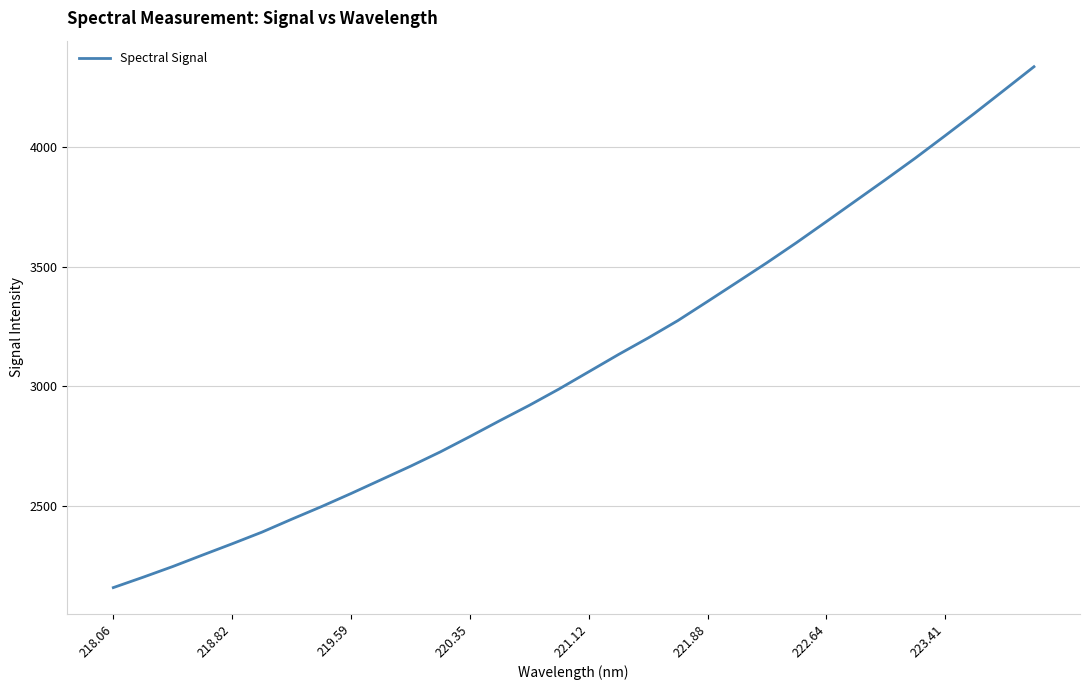

Does the chart have visible grid lines?

Yes